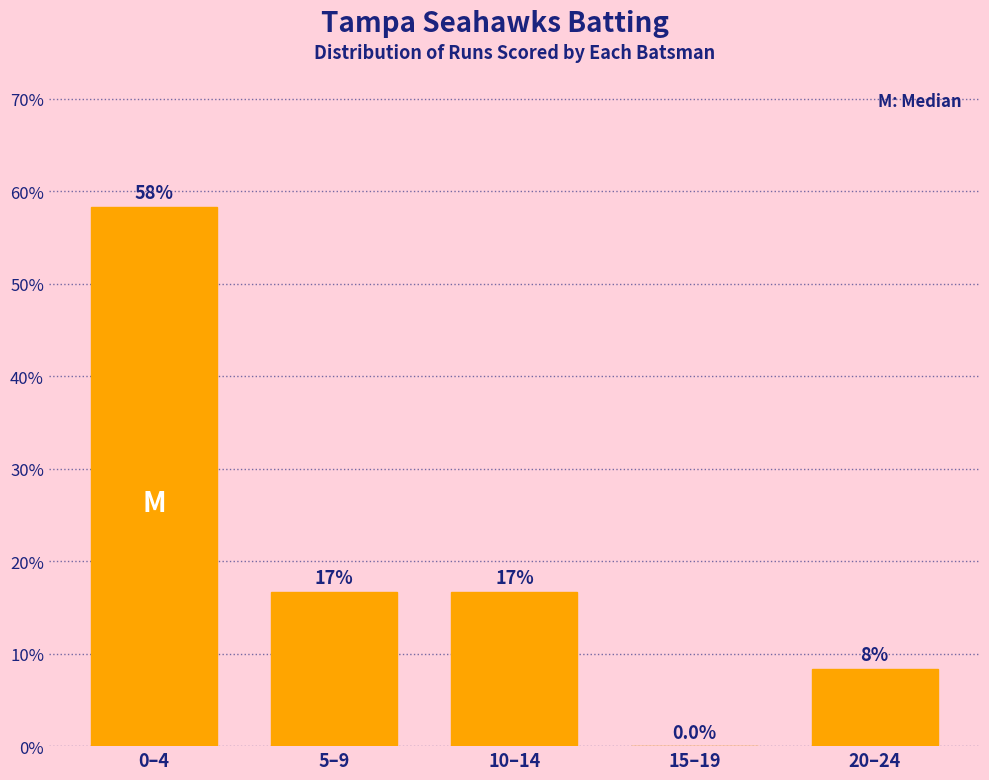

Are the bars horizontal?

No